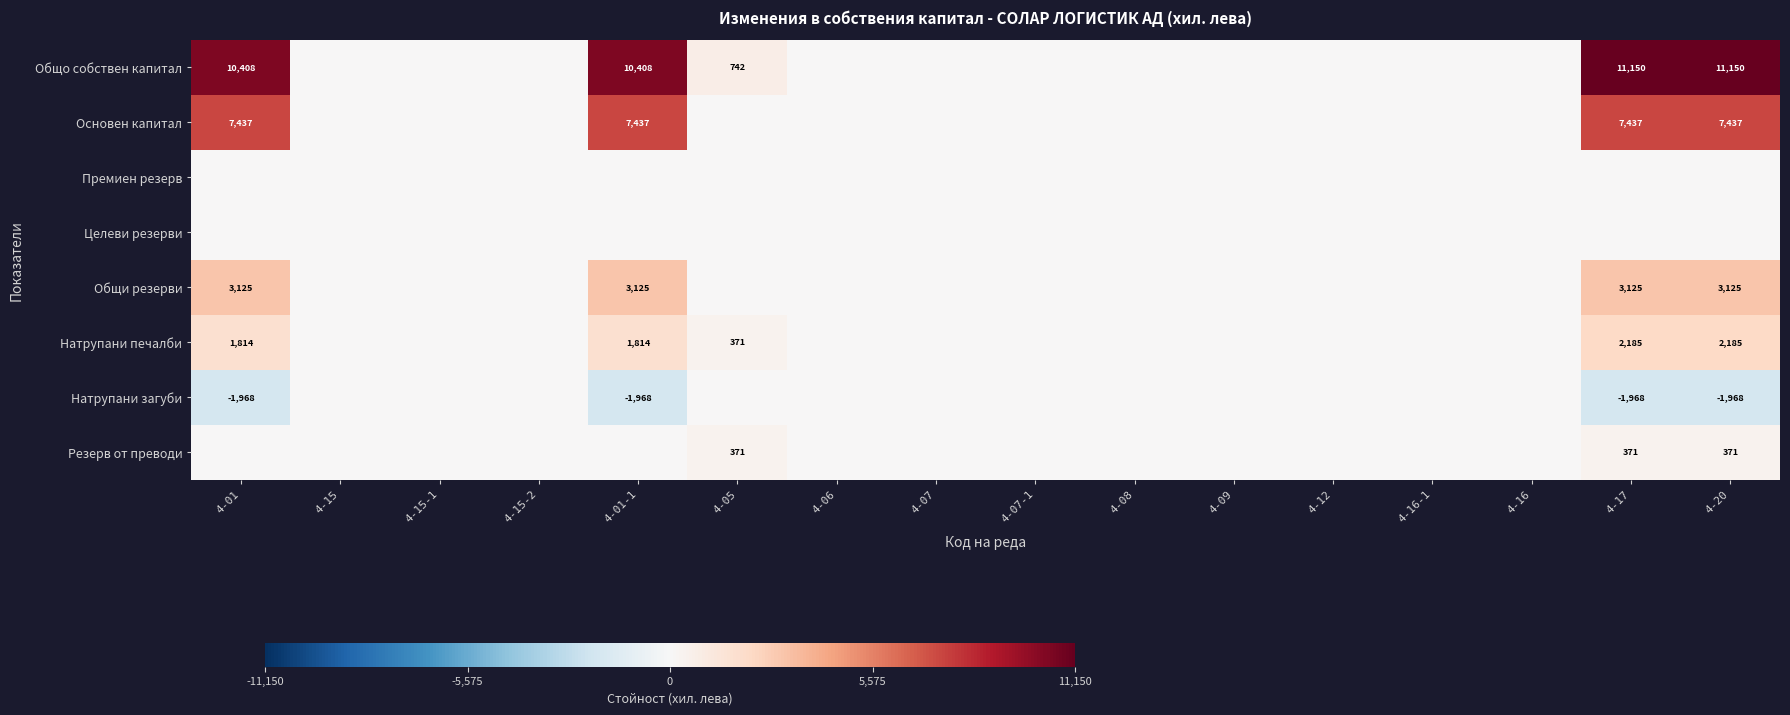

Is it true that Основен капитал equals 12420 at 4-17?

False